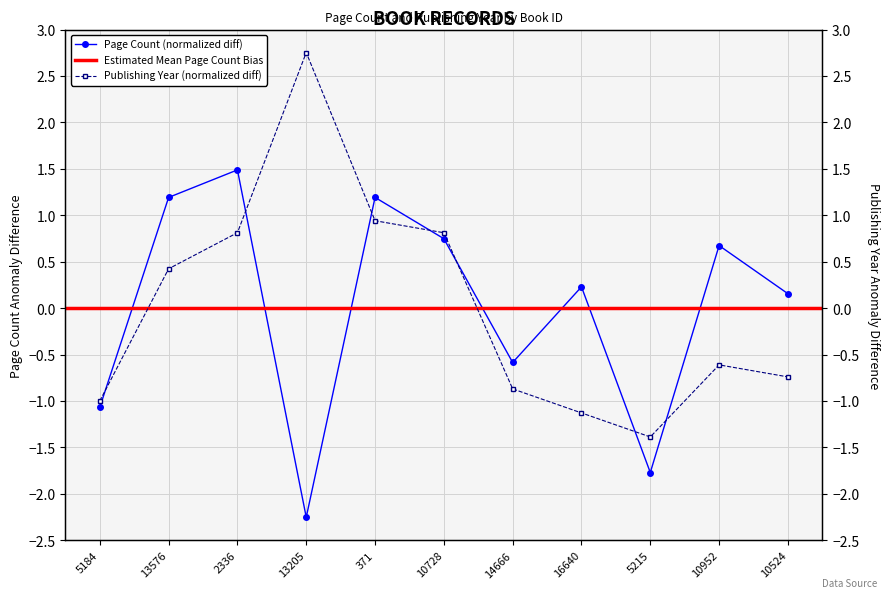

How many lines are shown in the chart?

2